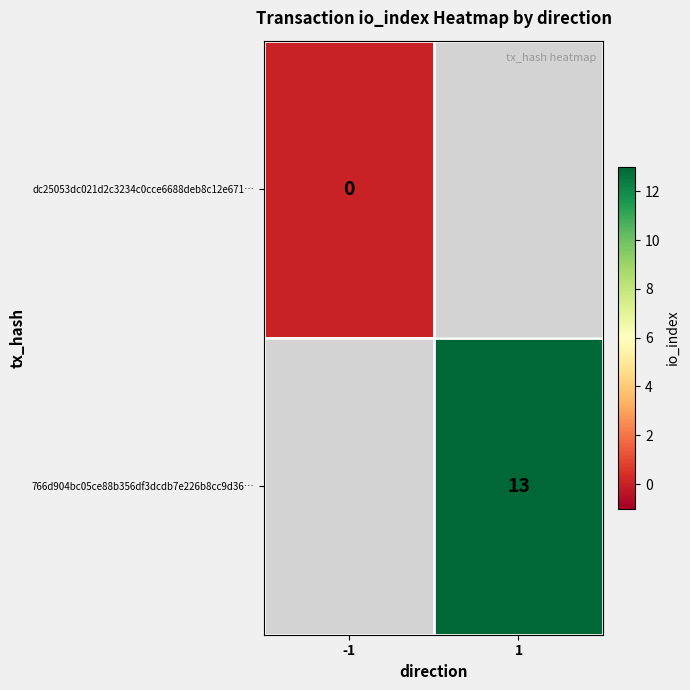

The value of 766d904bc05ce88b356df3dcdb7e226b8cc9d36… at 1 is 13. True or false?

True